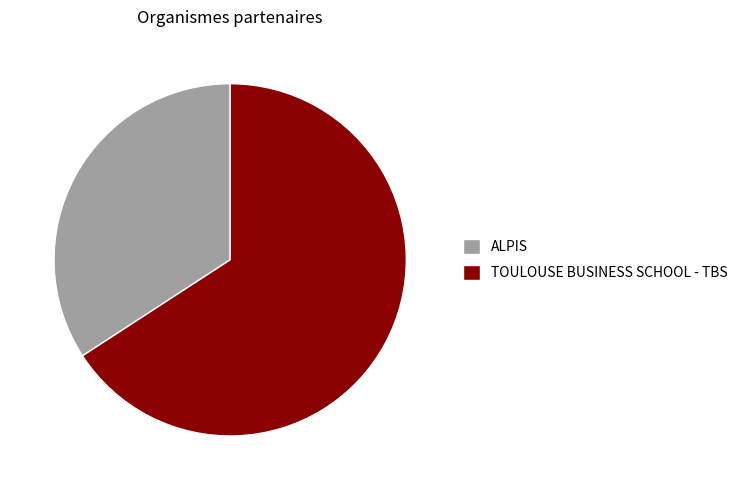

The ALPIS slice represents 34% of the pie. True or false?

True